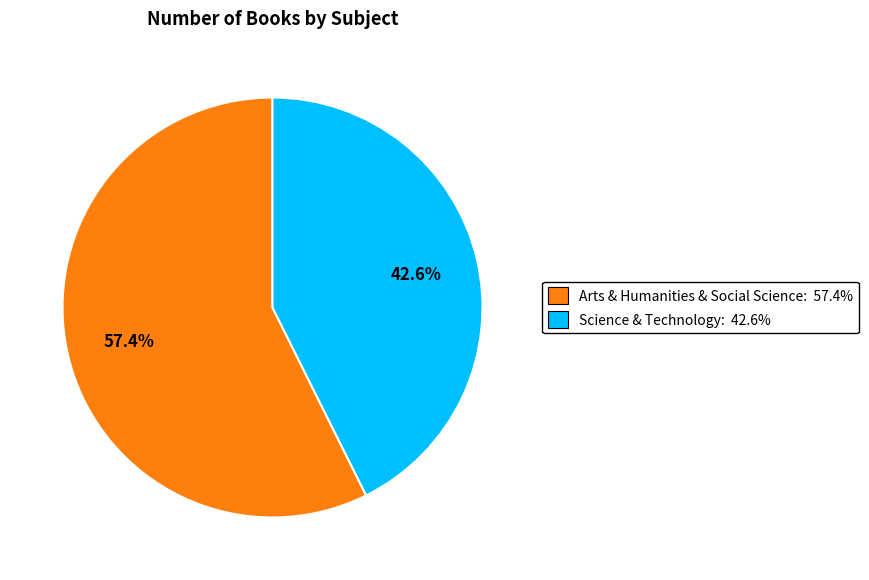

Which slice is the largest?

Arts & Humanities & Social Science